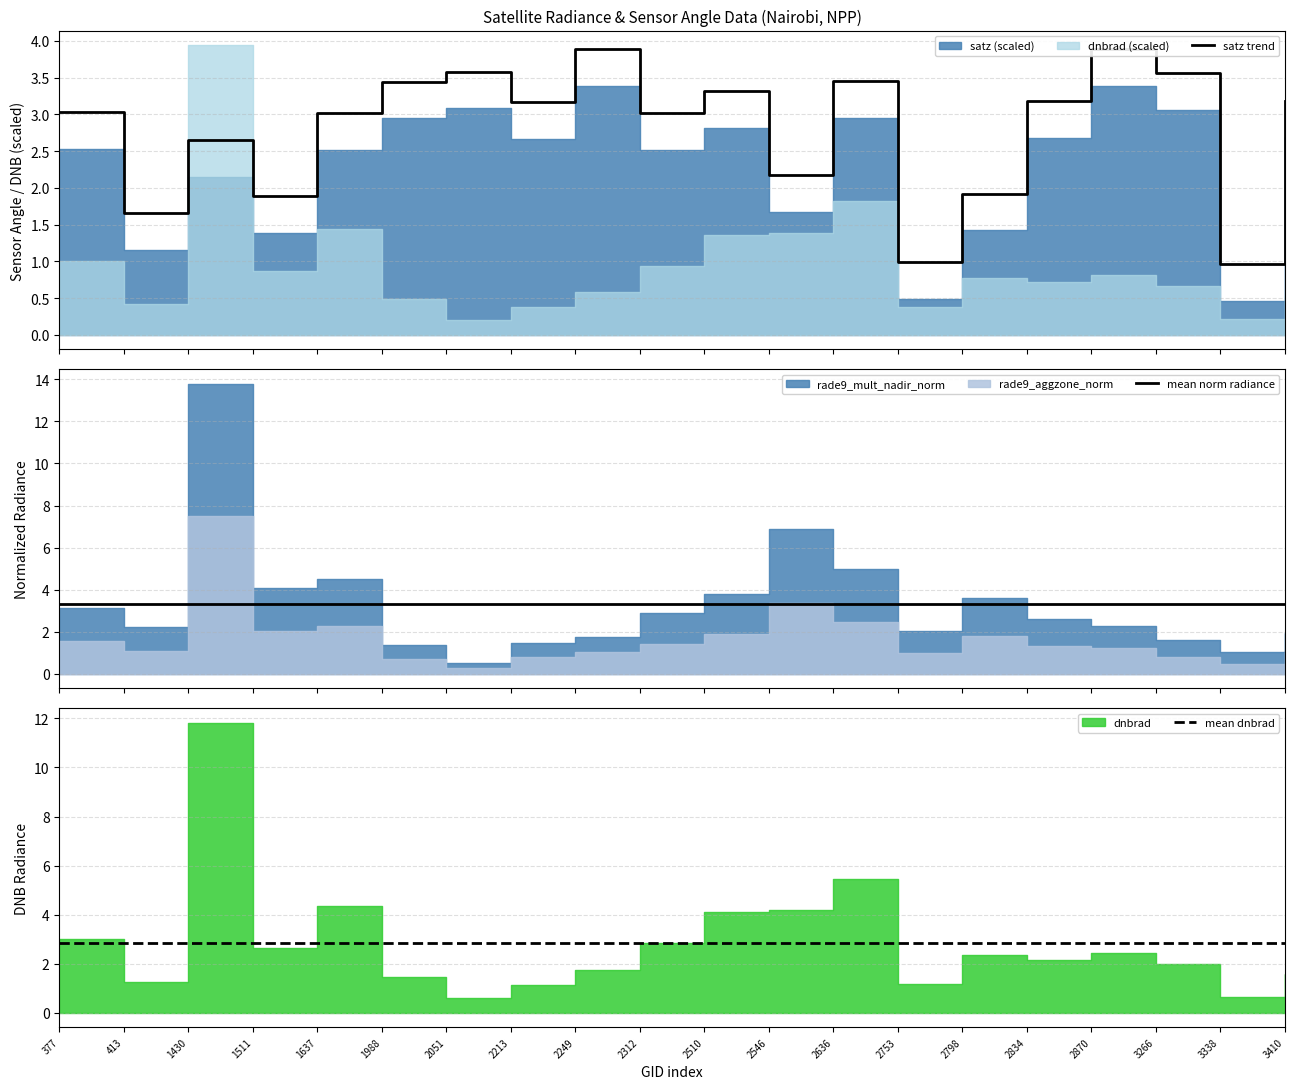

True or false: mean norm radiance has more than 1 points higher than both neighbors.

False